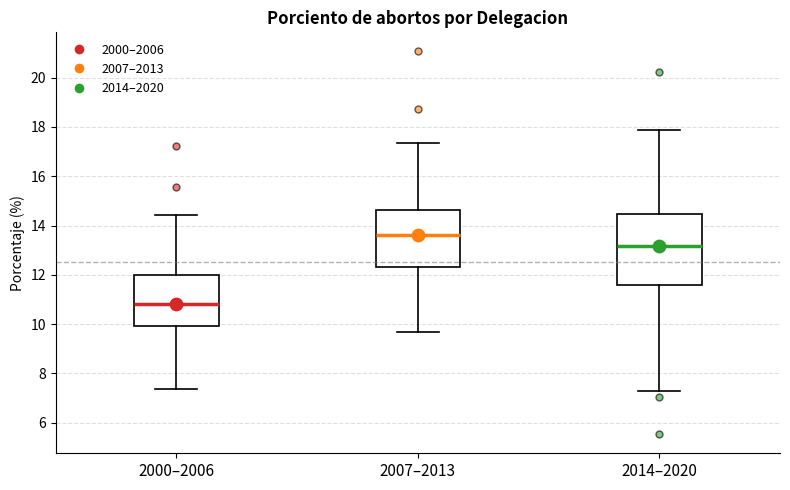

Comparing the boxes themselves (not the whiskers), which one is the tallest?

2014–2020